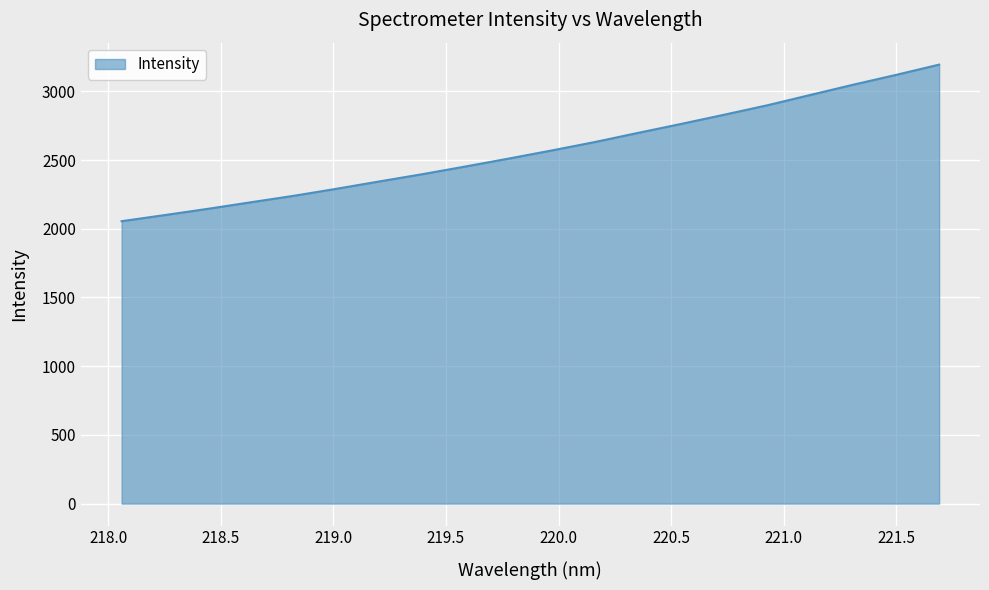

What is the smallest value displayed?

2055.0